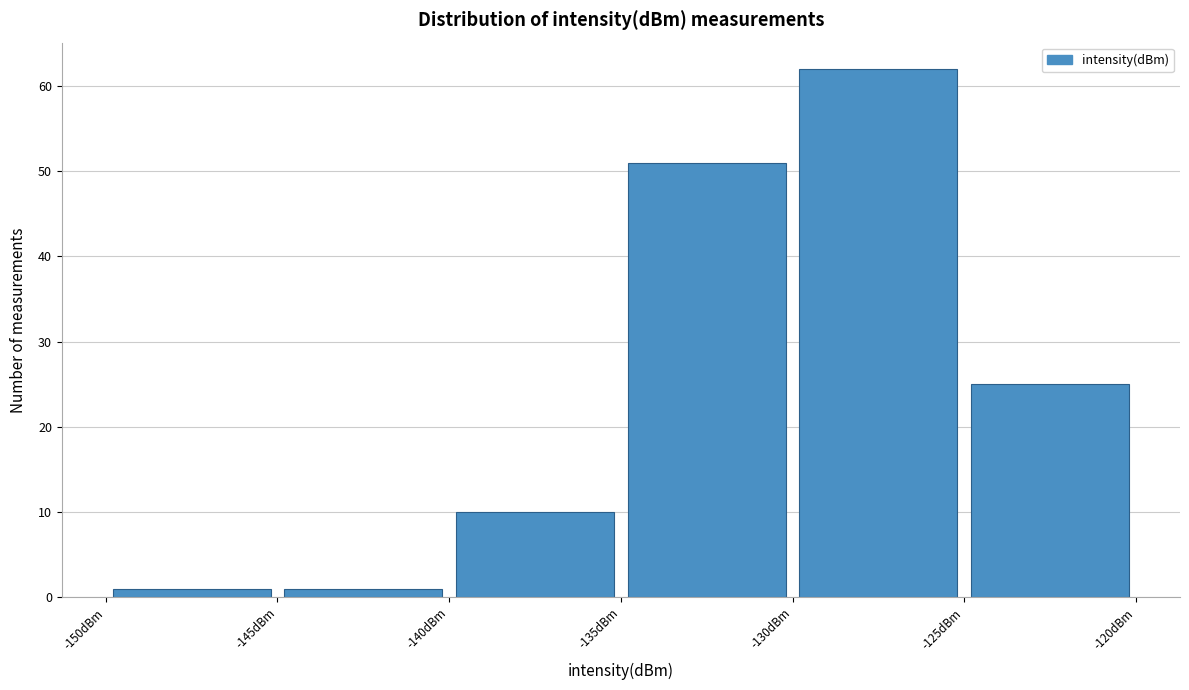

What is the height of the bar covering -125 to -120 on the x-axis? The values are not printed on the chart, so give them approximately, as read against the axis.

25